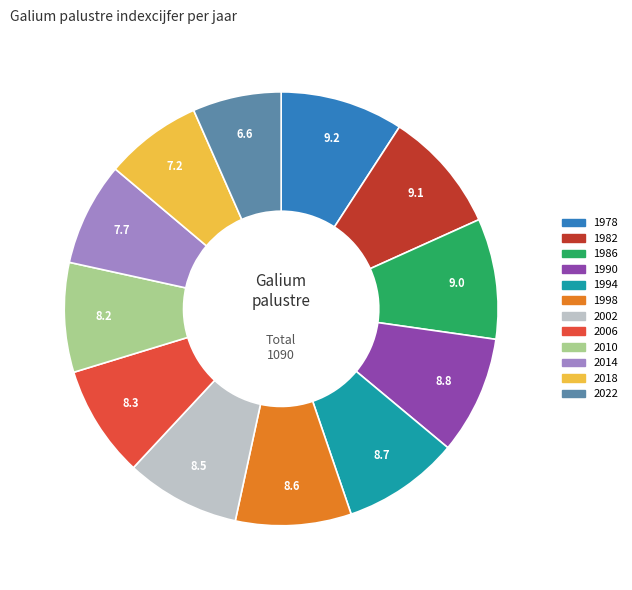

Is the sum of 2022 and 2002 greater than half?

No